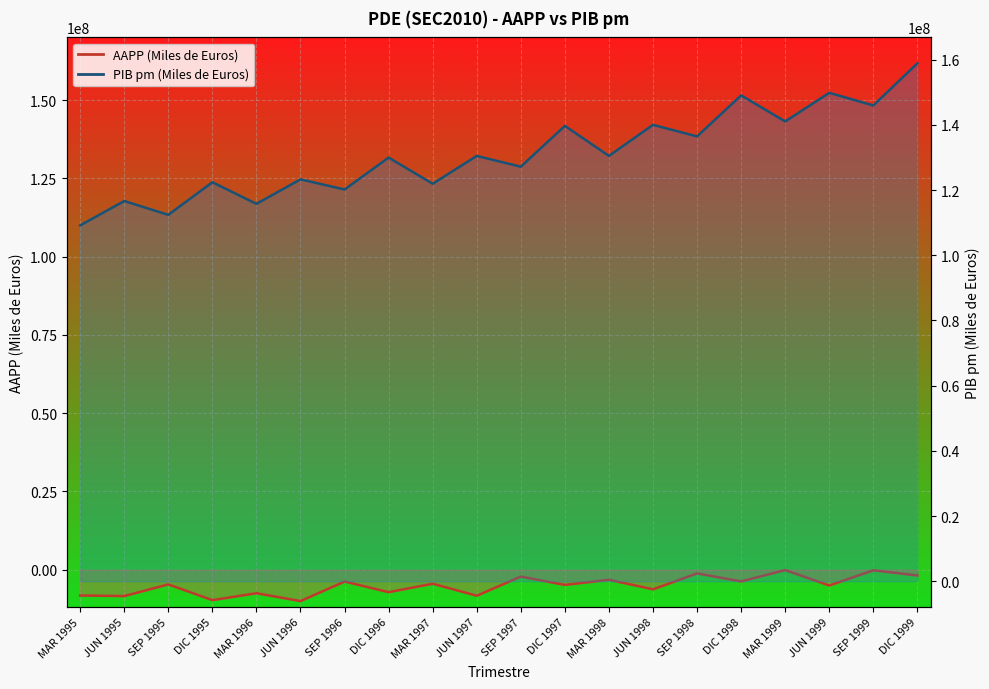

What is the value of the AAPP (Miles de Euros) line point at the 20th from the left?

-1891750